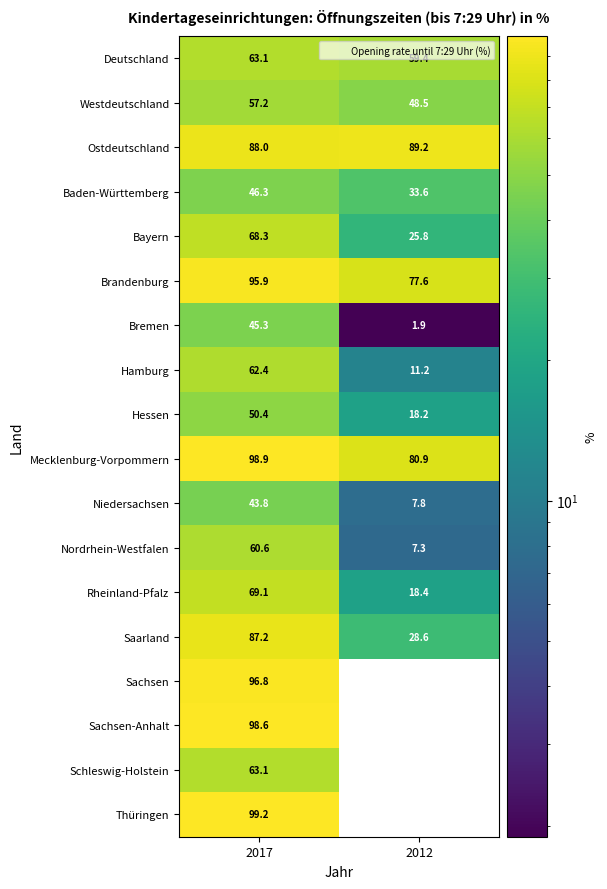

How many values in the Niedersachsen series exceed 43?

1